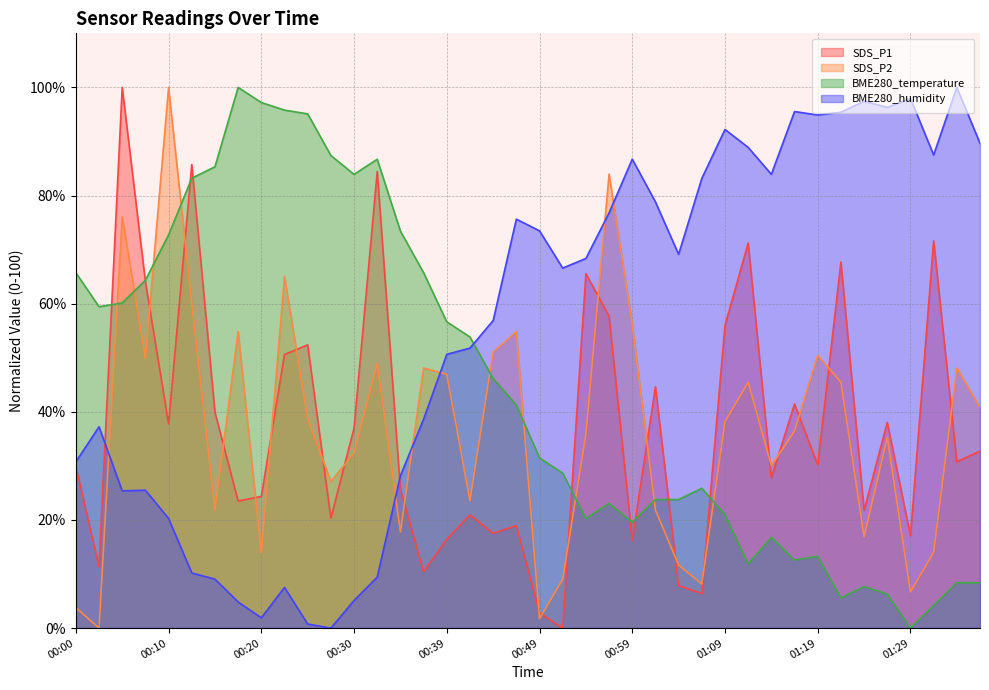

Where is the first local maximum for BME280_humidity?

00:03